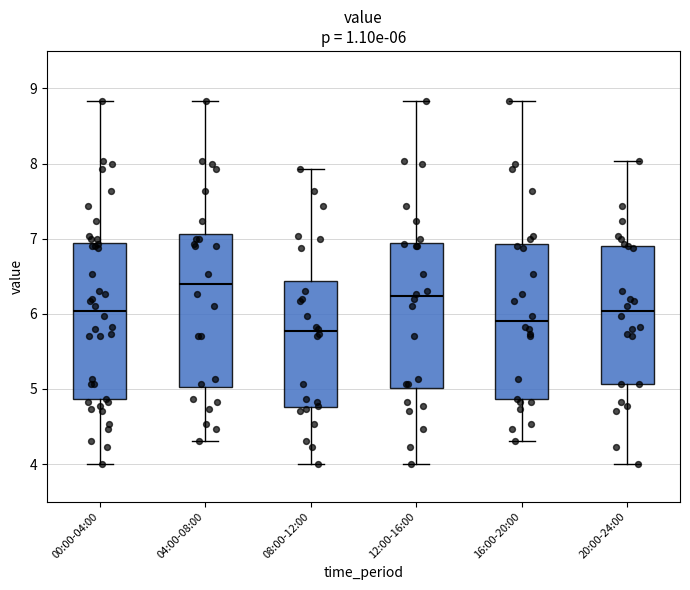

Which box has the highest median line?

04:00-08:00